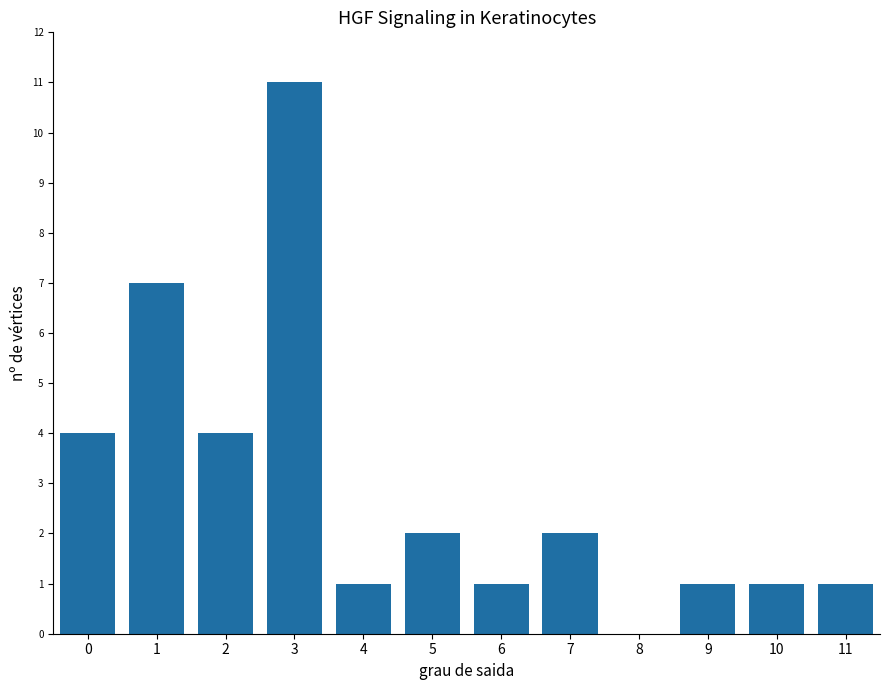

Reading left to right, list all the values displayed in this chart.

0=4	1=7	2=4	3=11	4=1	5=2	6=1	7=2	8=0	9=1	10=1	11=1